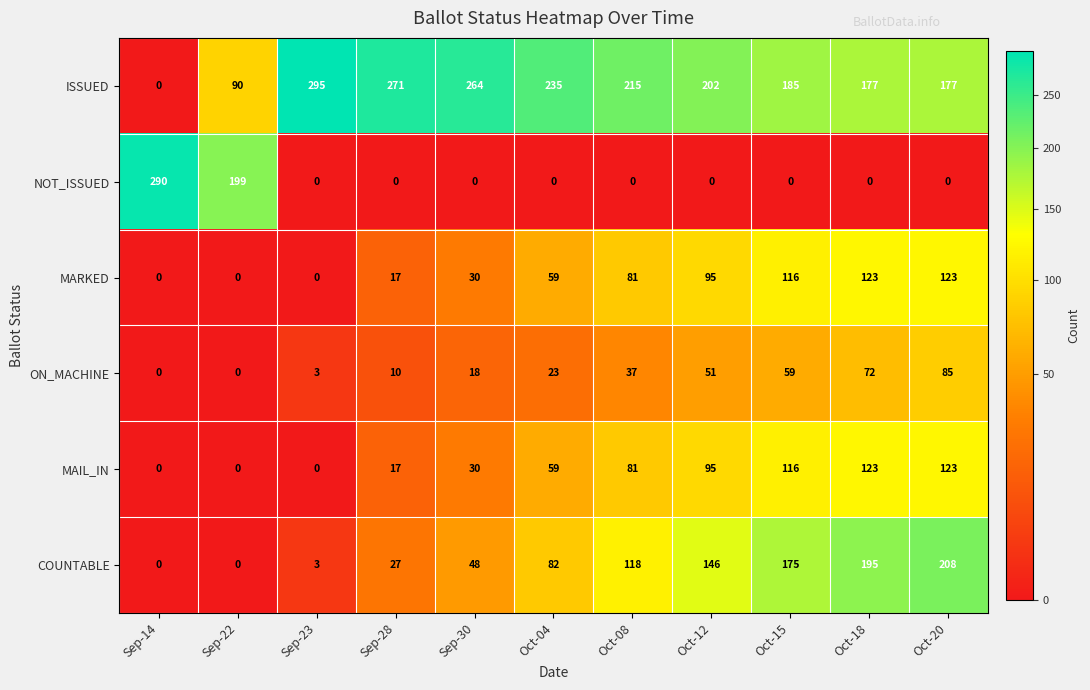

Which series has the largest range (max minus min)?

ISSUED